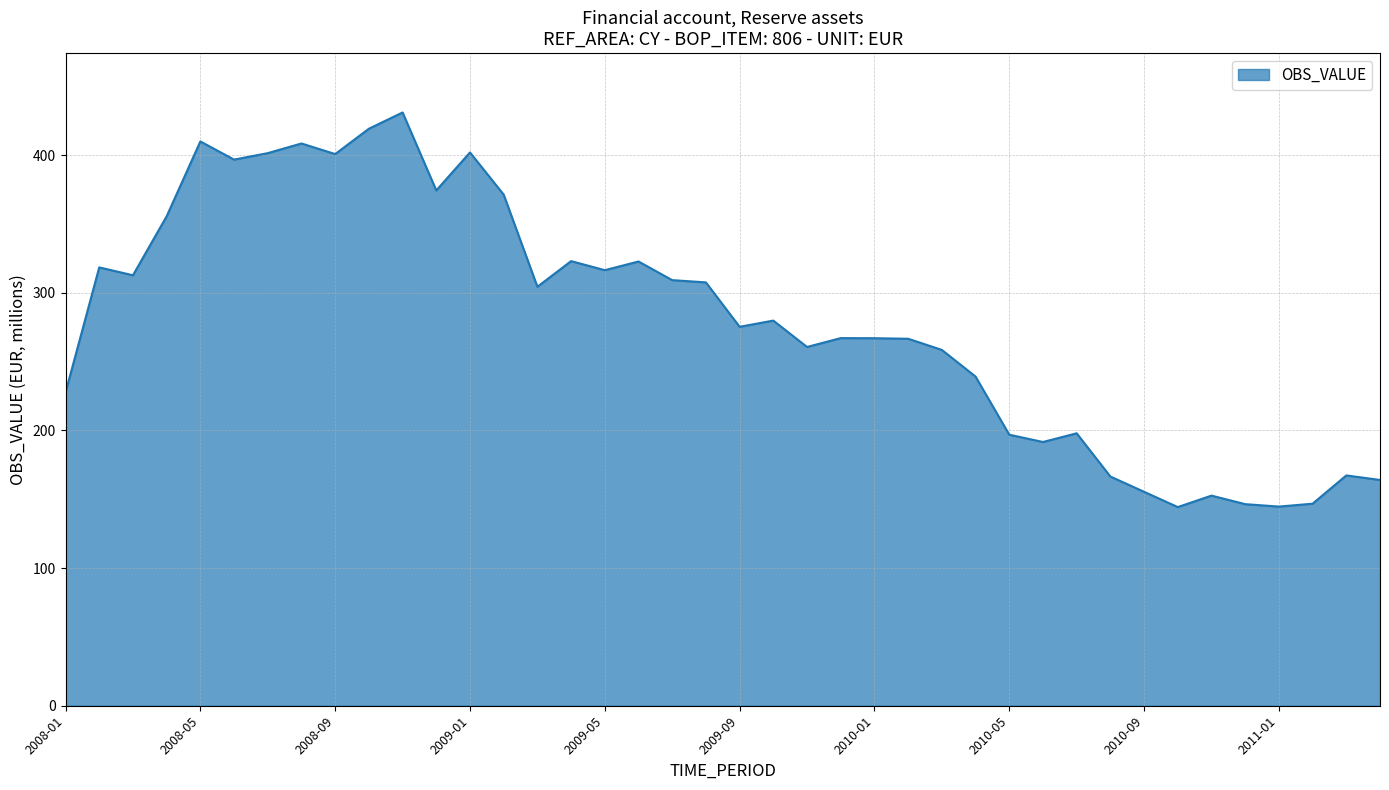

What is the smallest value displayed?

144.3